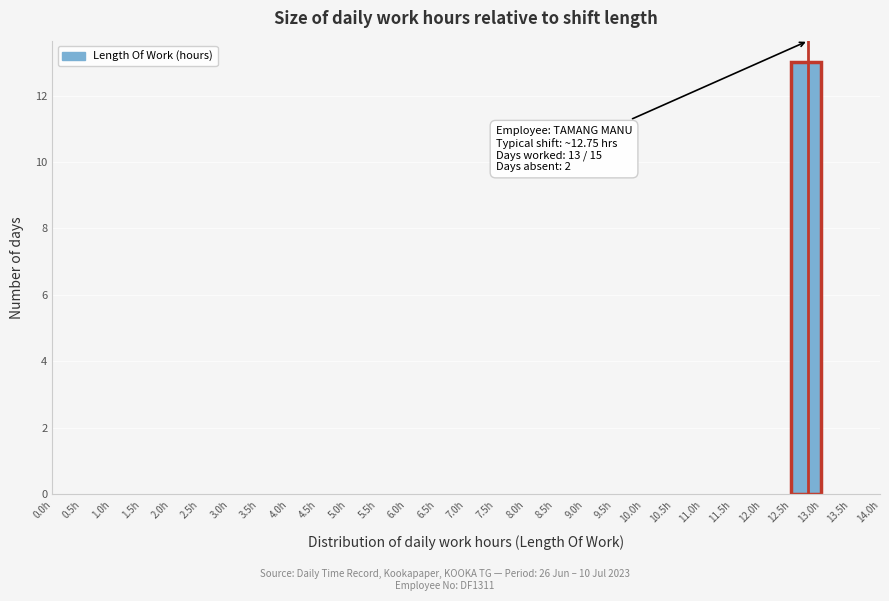

Which range on the x-axis has the tallest bar?

12.5 to 13.0